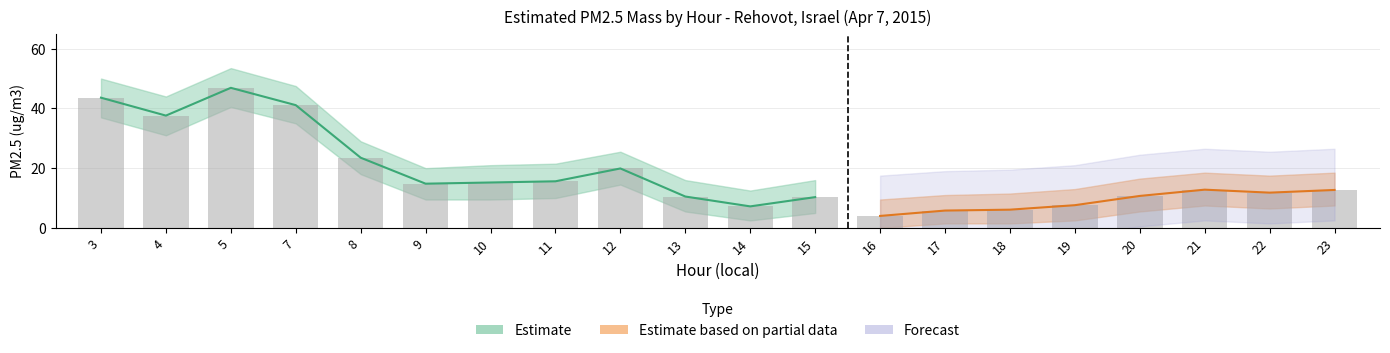

What is the average value of the lower_bound series?

12.5